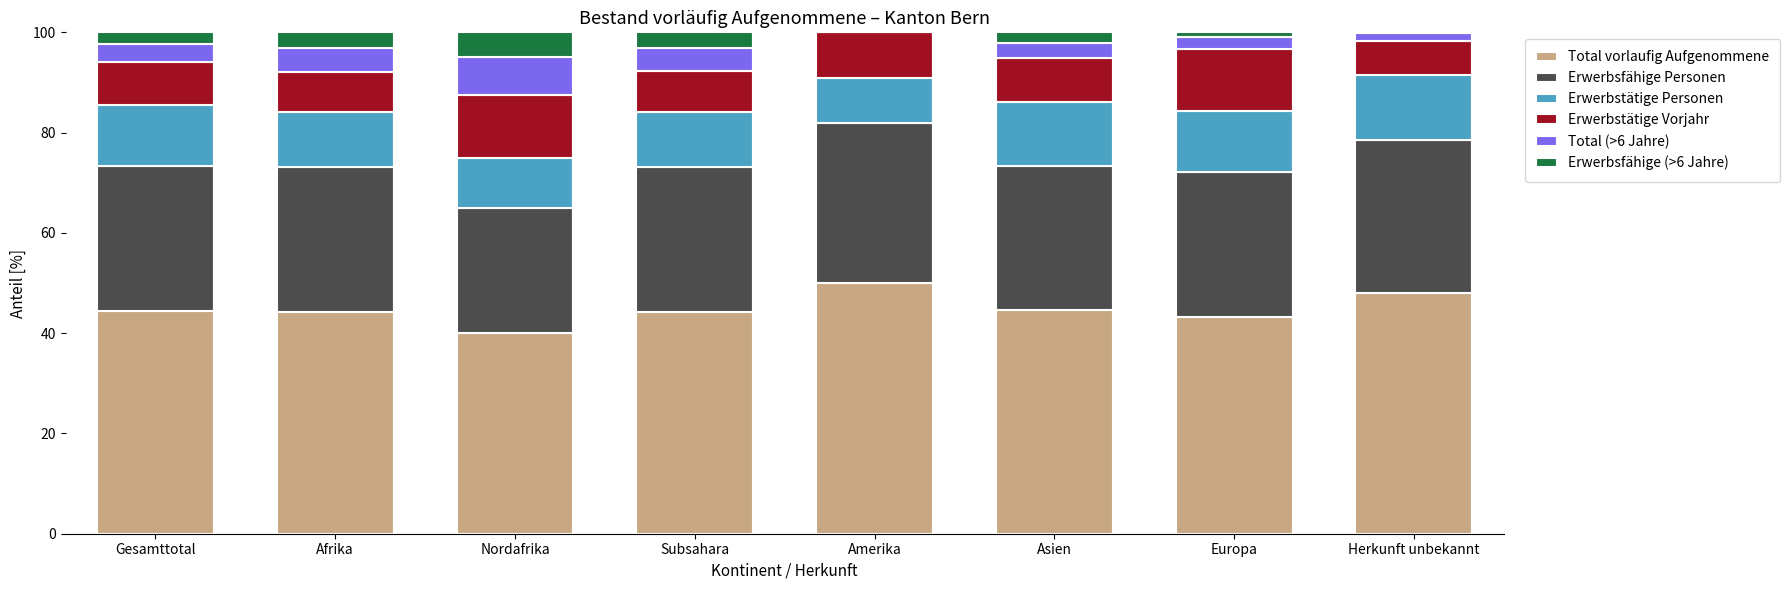

Is it true that Total vorlaufig Aufgenommene equals 40.0 at Nordafrika?

True